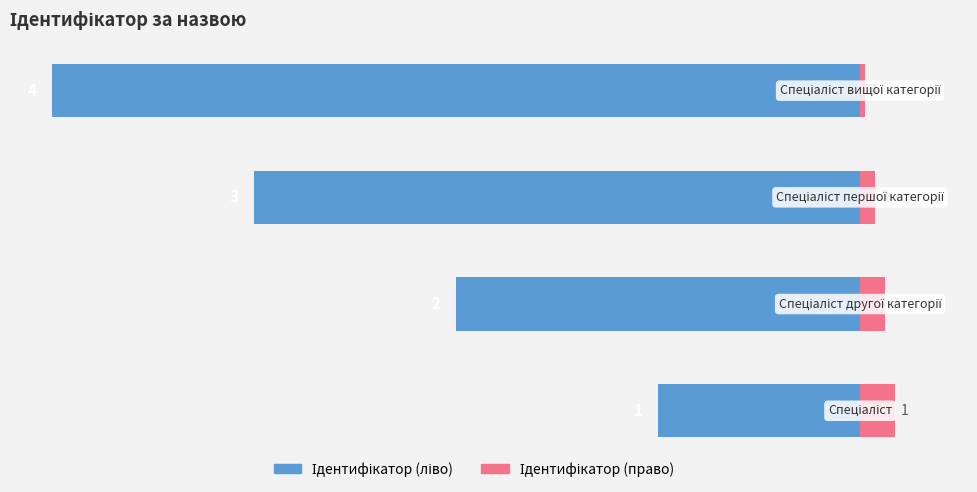

Between 0 and 3, which series saw the biggest shift?

Ідентифікатор (ліво)